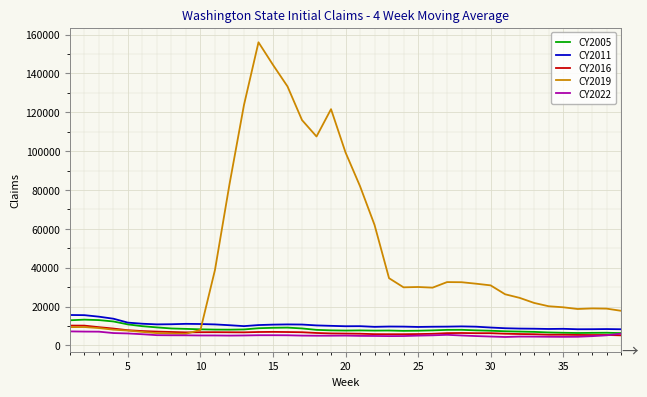

Which series has the largest total across all categories?

CY2019